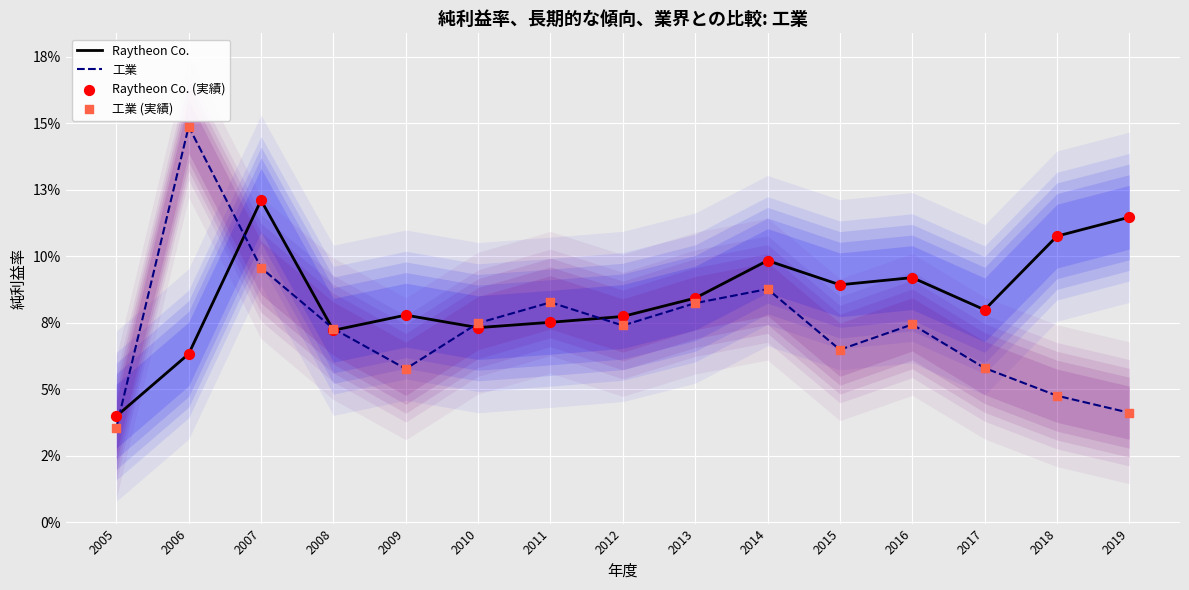

At which category is the sum across all series the highest?

2007